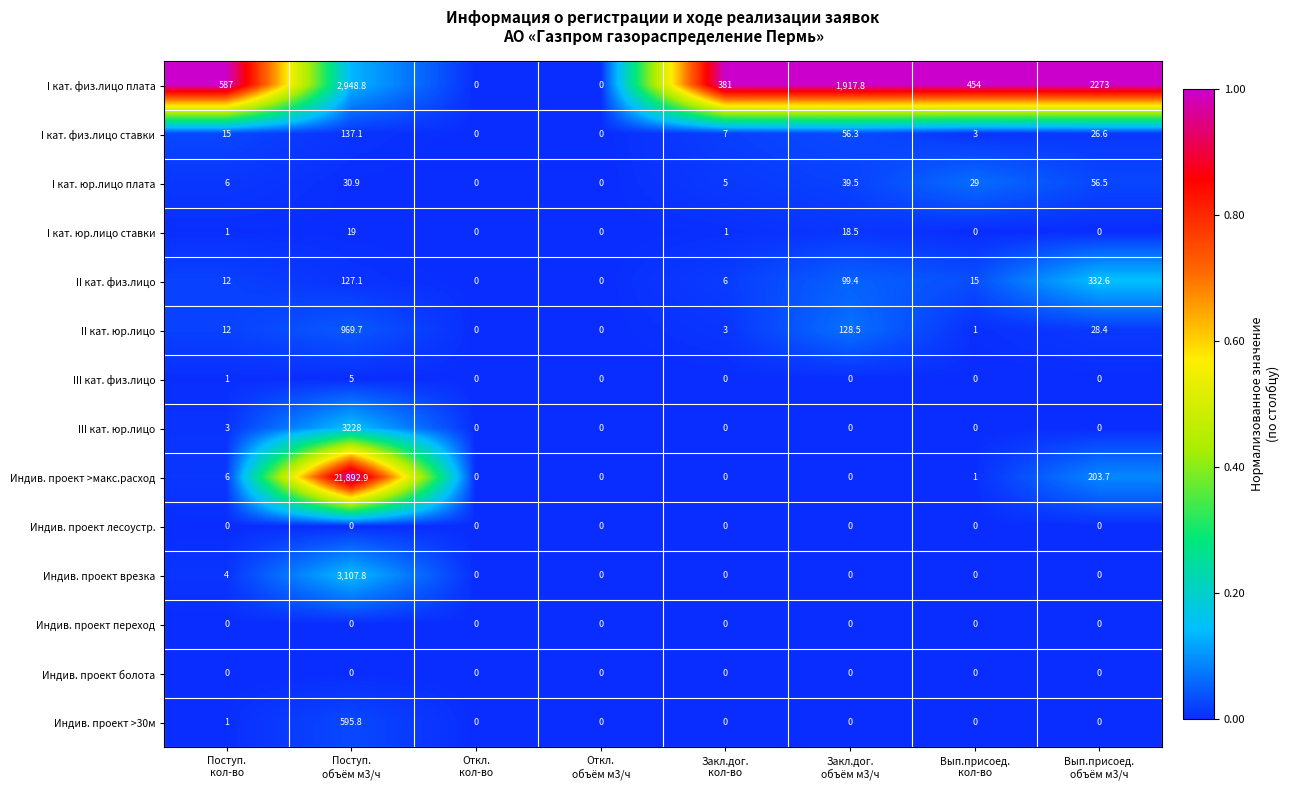

How many values in Индив. проект >макс.расход are above zero?

4